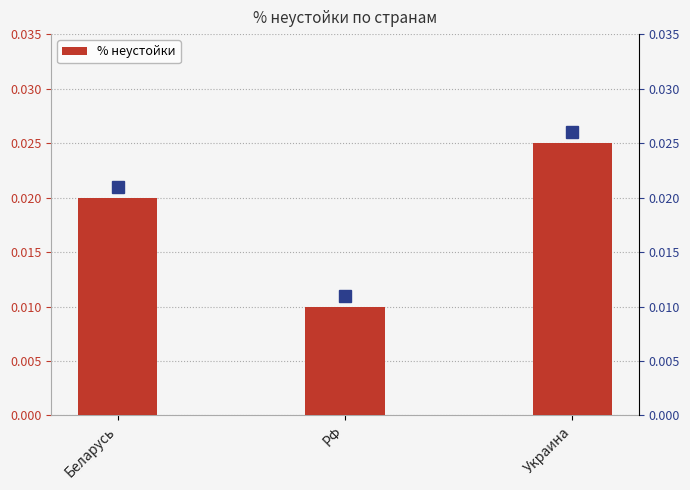

Is it true that the value at Украина is 0.0?

True